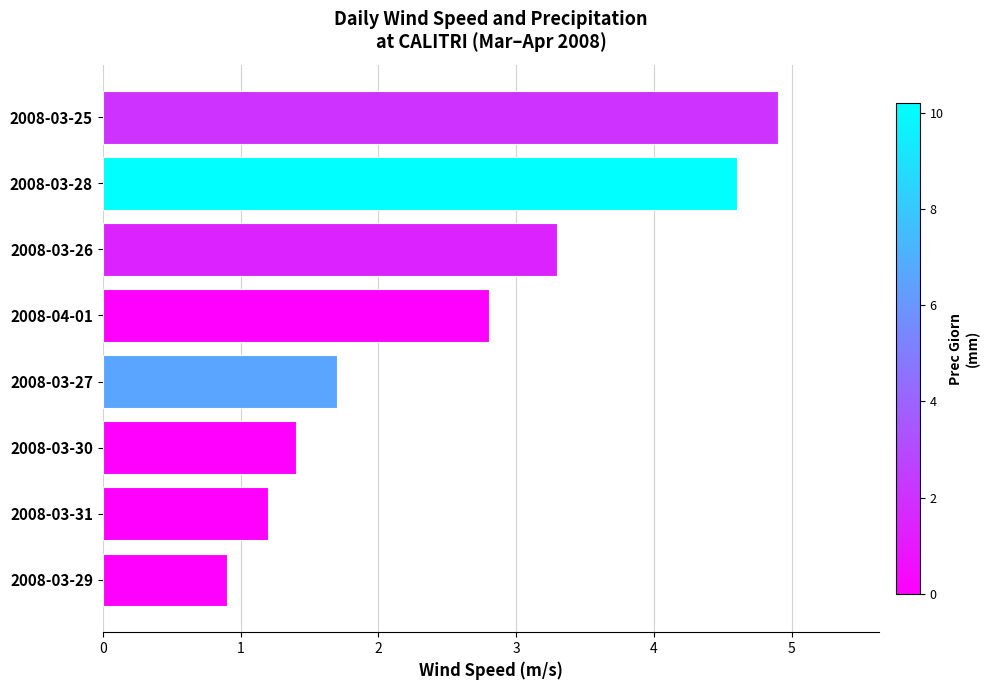

At which label is the value closest to 2?

2008-03-27